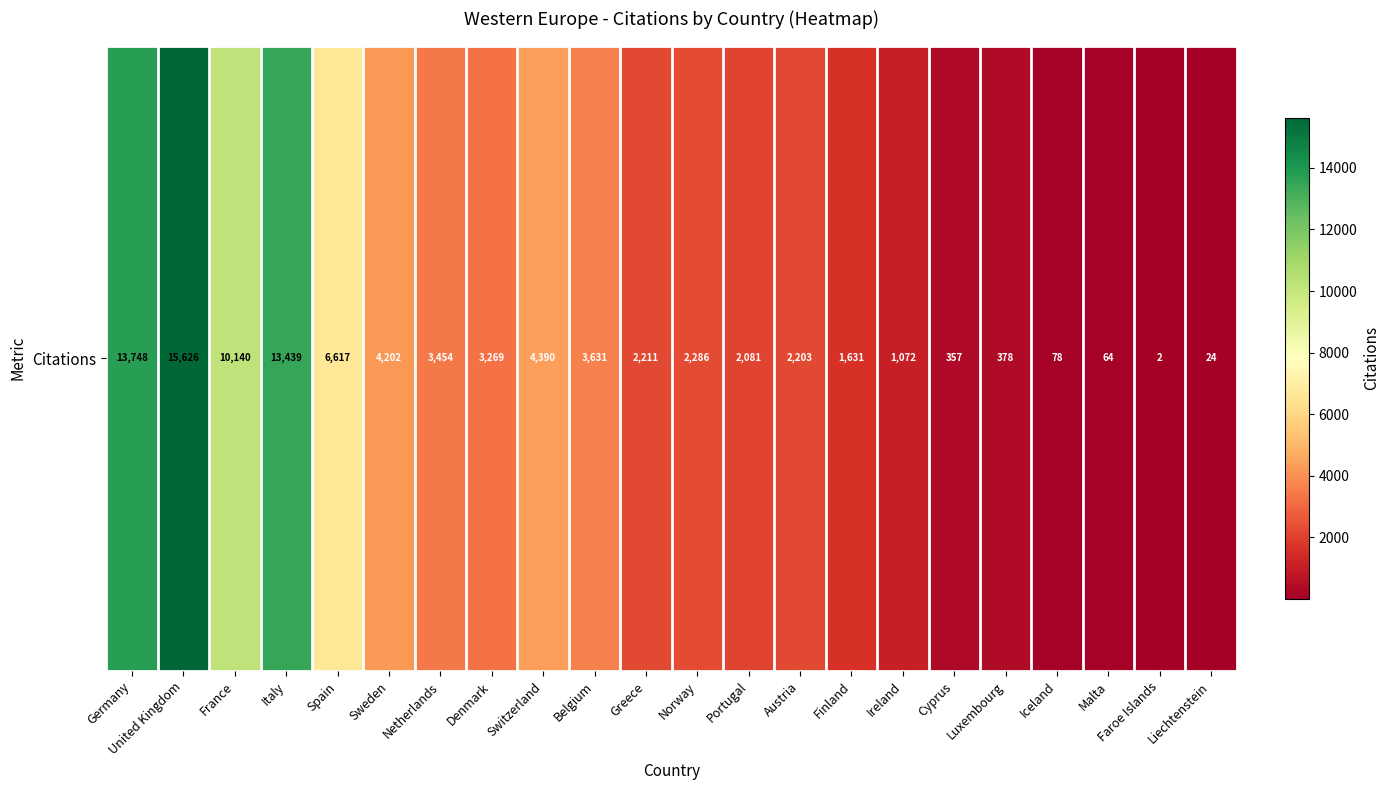

Reading left to right, extract all data points from this chart.

13748	15626	10140	13439	6617	4202	3454	3269	4390	3631	2211	2286	2081	2203	1631	1072	357	378	78	64	2	24